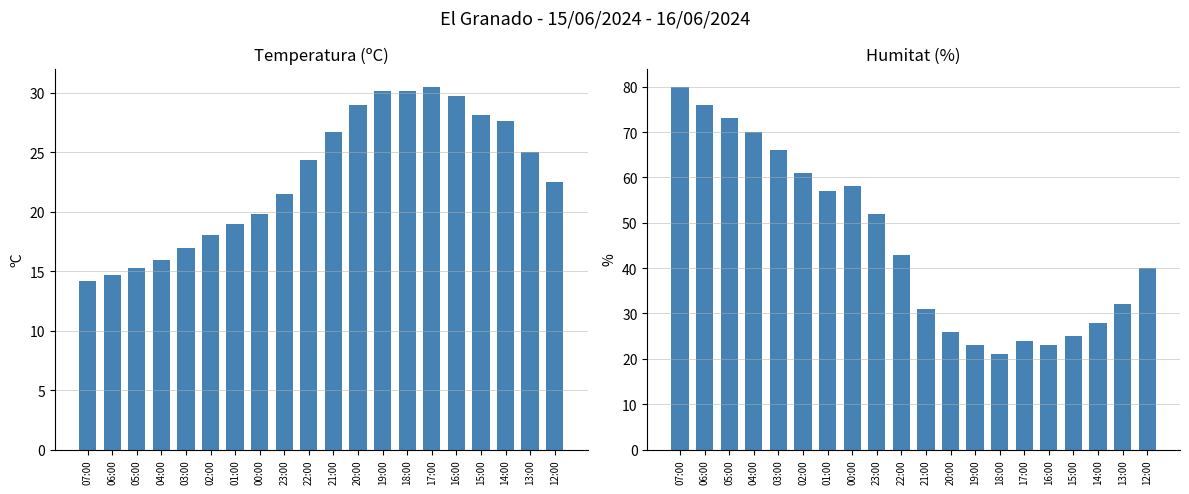

What is the value of the Temperatura (ºC) bar at the 16th from the left?

29.7